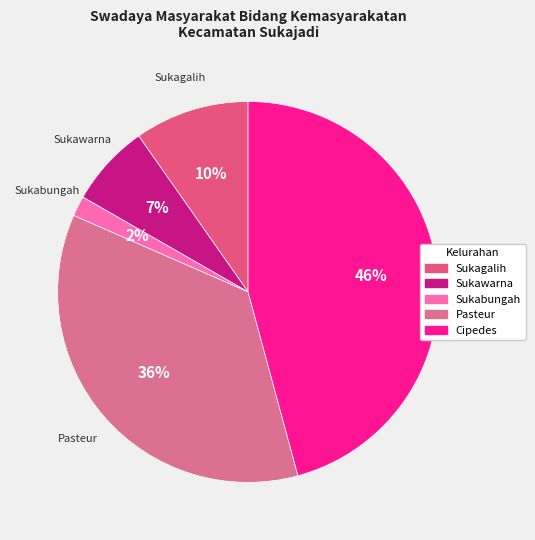

Is there a majority slice in this chart?

No